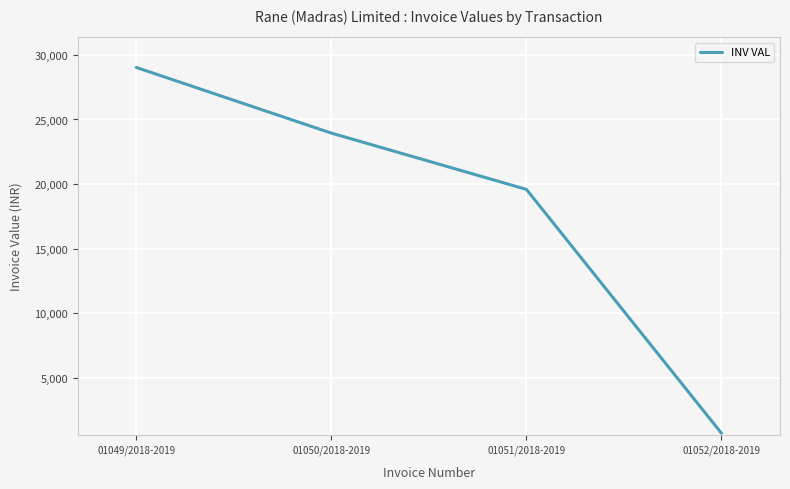

What is the smallest value displayed?

725.7